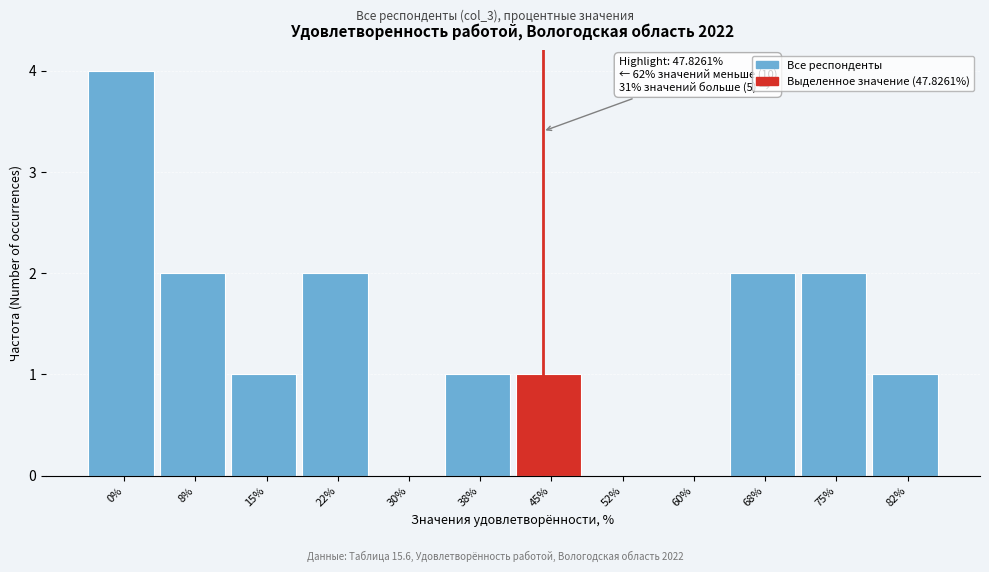

Reading left to right, what are all the values shown in this chart?

0%=4	8%=2	15%=1	22%=2	30%=0	38%=1	45%=1	52%=0	60%=0	68%=2	75%=2	82%=1